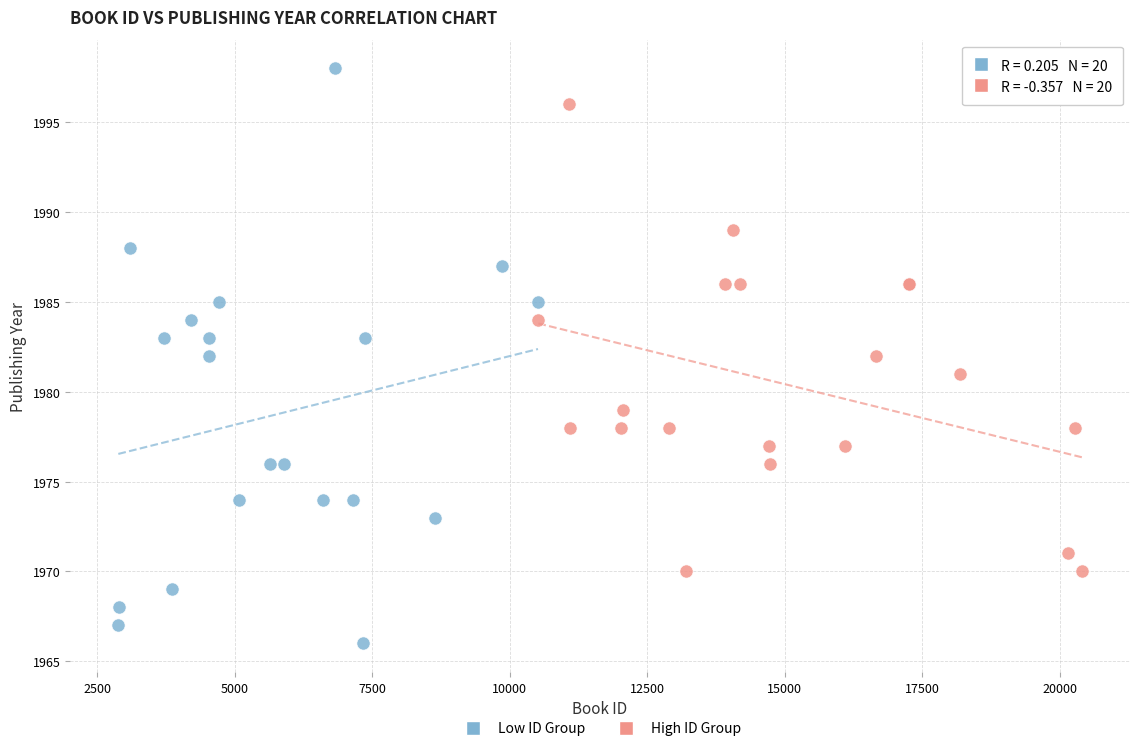

Which series contains the lowest Y value?

Low ID Group